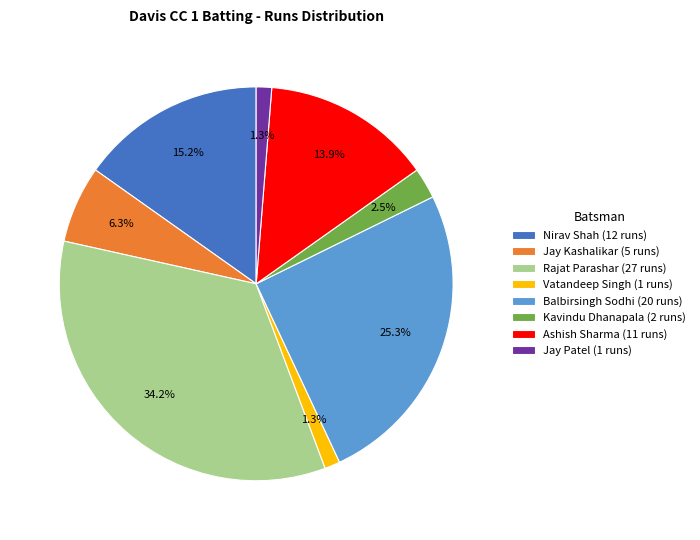

Is there a majority slice in this chart?

No